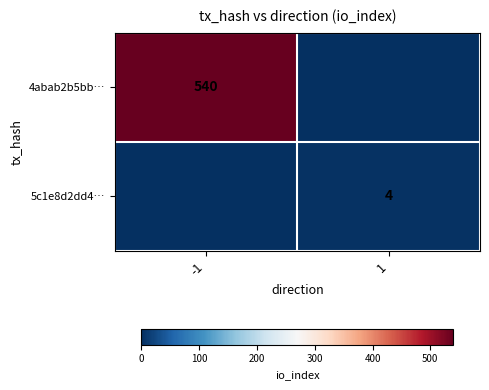

Is it true that 4abab2b5bb… equals 155 at -1?

False